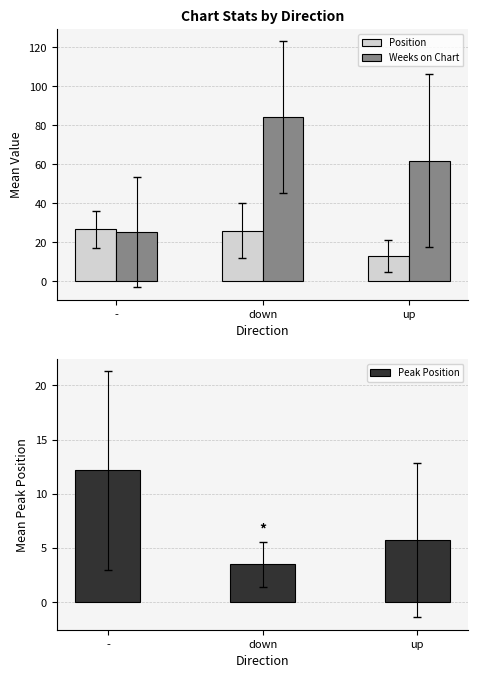

How many data points in Position are less than 26?

1